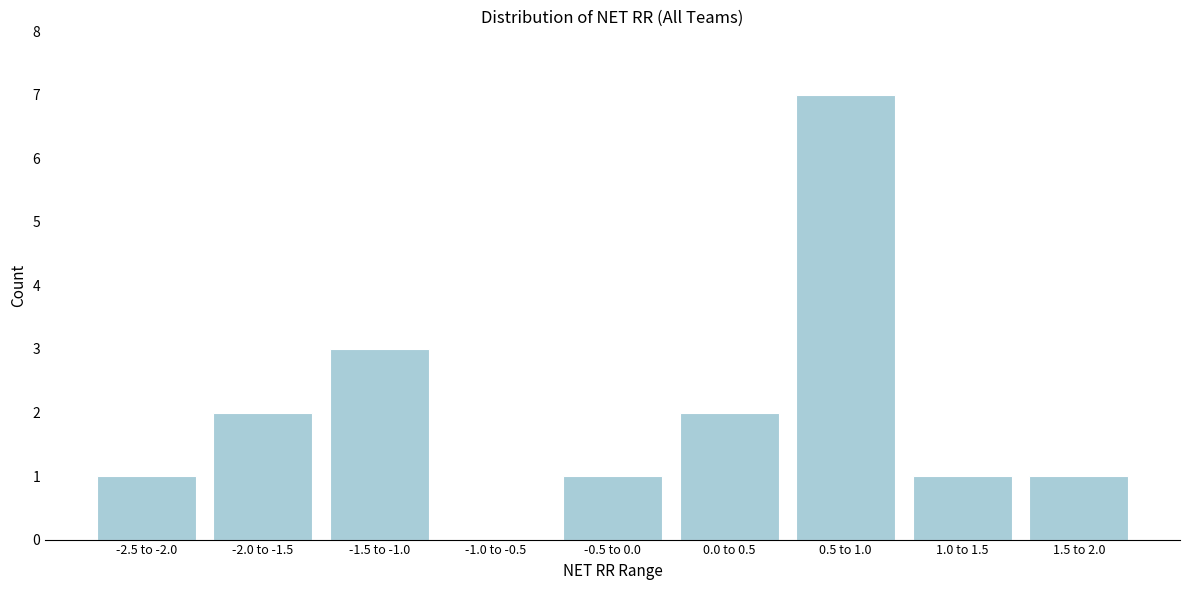

Reading left to right, transcribe all the data shown in this chart.

-2.5 to -2.0=1	-2.0 to -1.5=2	-1.5 to -1.0=3	-1.0 to -0.5=0	-0.5 to 0.0=1	0.0 to 0.5=2	0.5 to 1.0=7	1.0 to 1.5=1	1.5 to 2.0=1